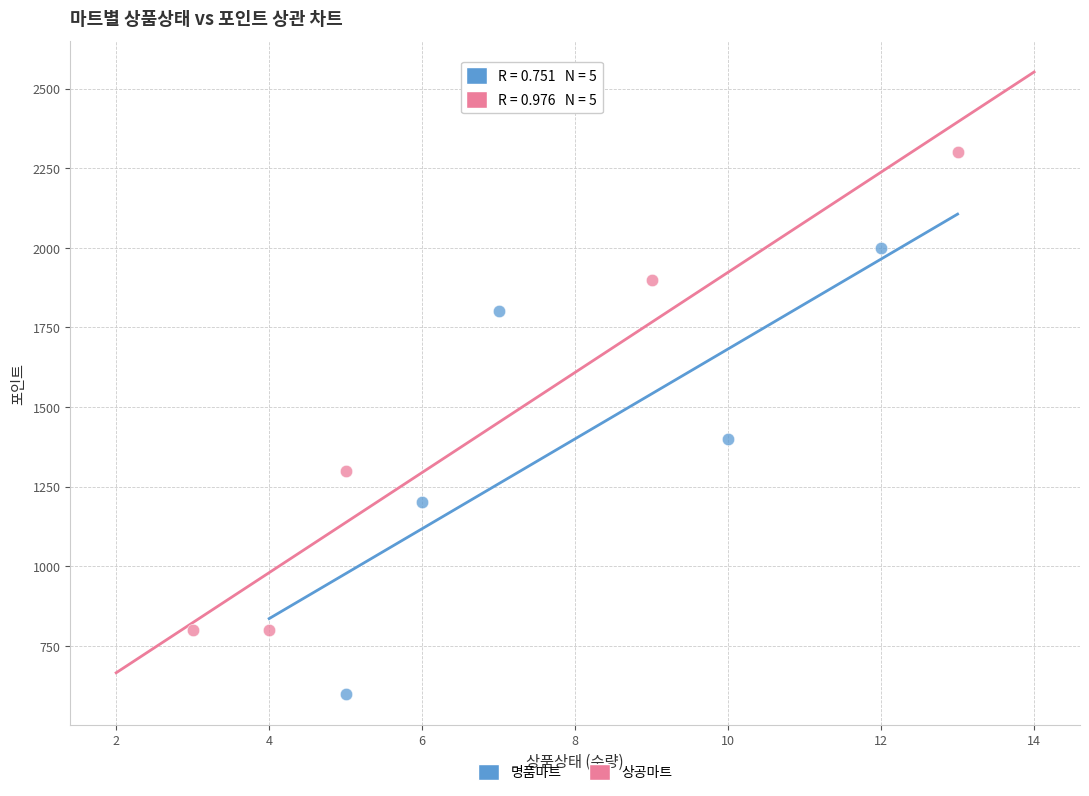

Which series contains the lowest Y value?

명품마트